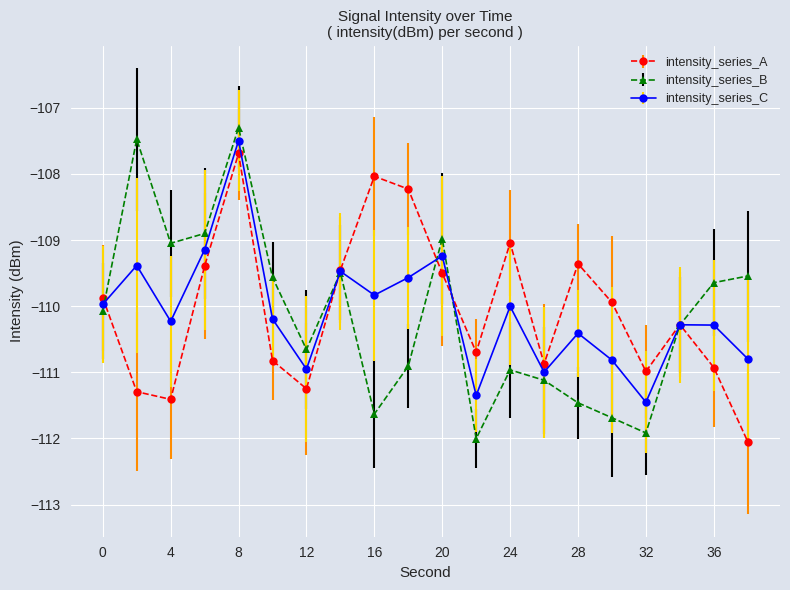

At how many categories does at least one series exceed -108?

2